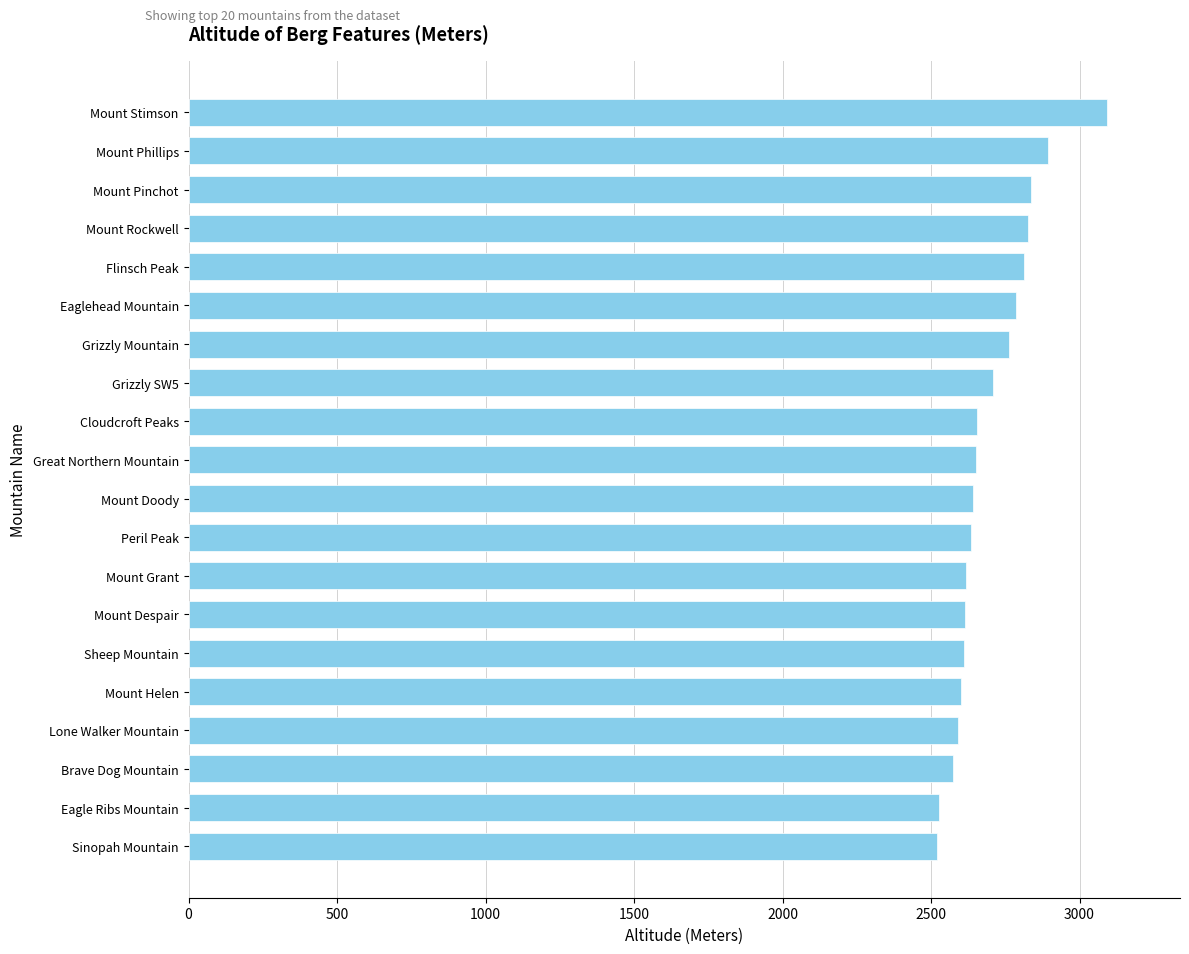

What is the difference between the values at Mount Stimson and Mount Pinchot?

254